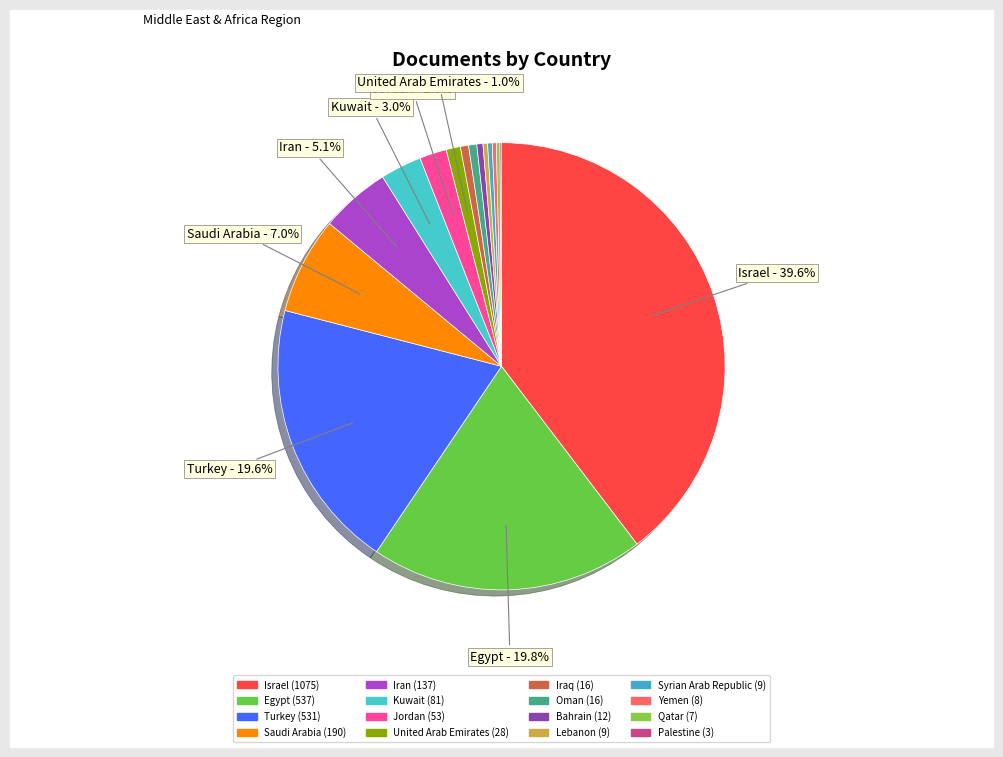

What percentage is NOT represented by United Arab Emirates?

99.0%